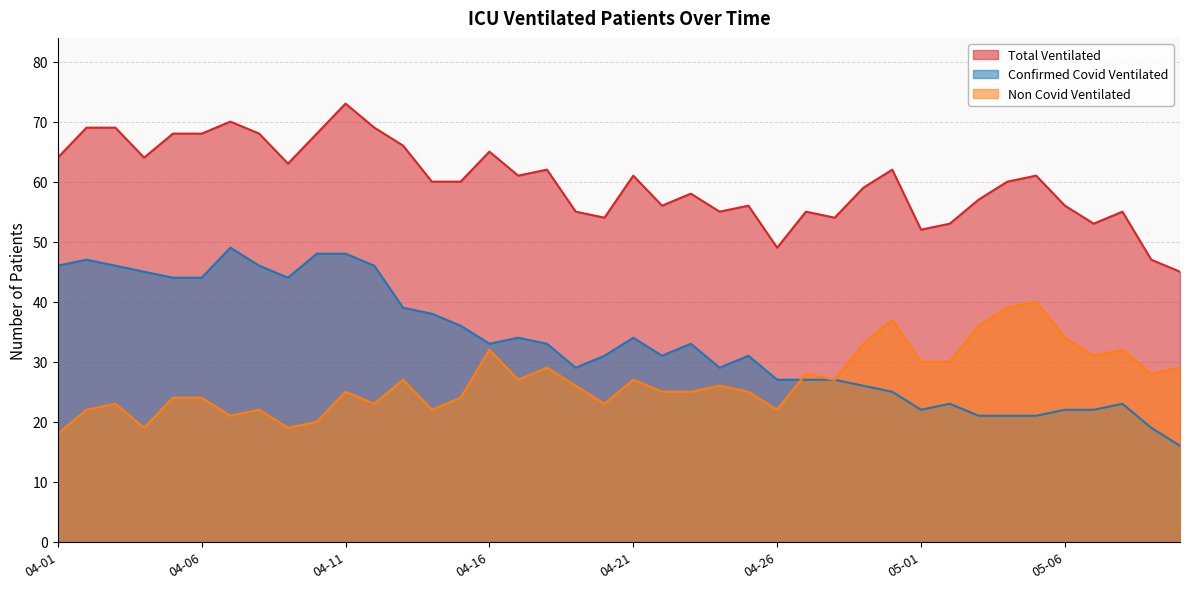

Between 2020-04-09 and 2020-04-20, which is larger?

2020-04-09